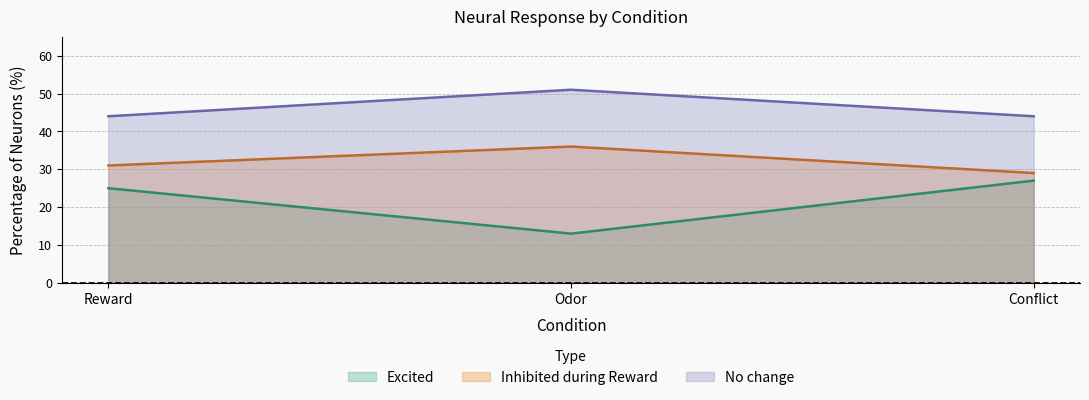

What is the minimum value for No change?

44